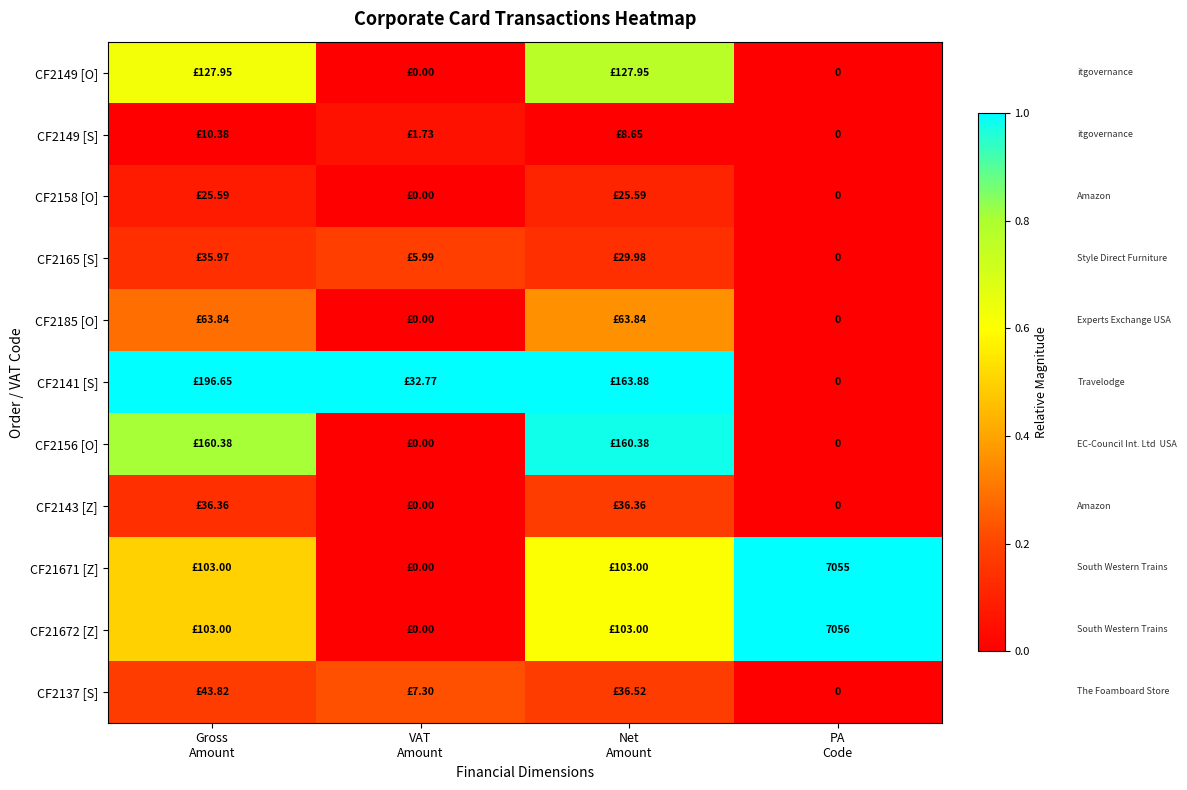

What is the average value of the CF2141 [S] series?

0.8